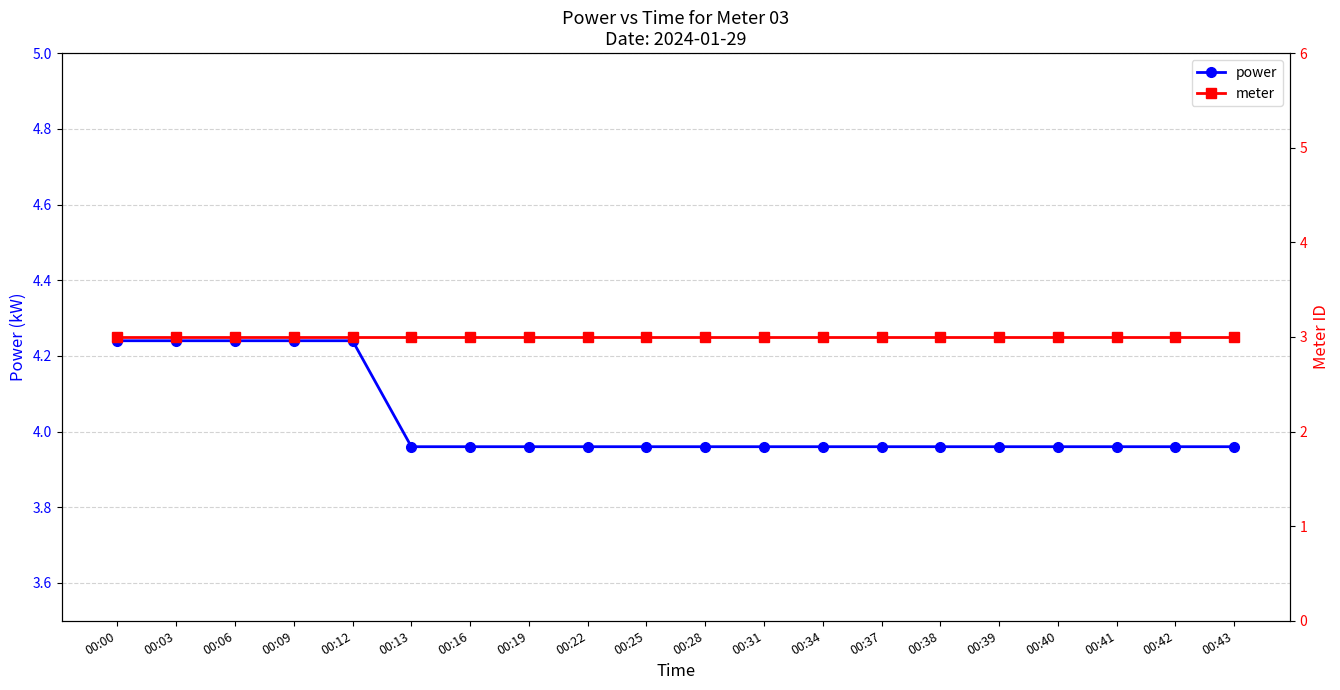

At 00:16, list the series in order from smallest to largest.

meter, power